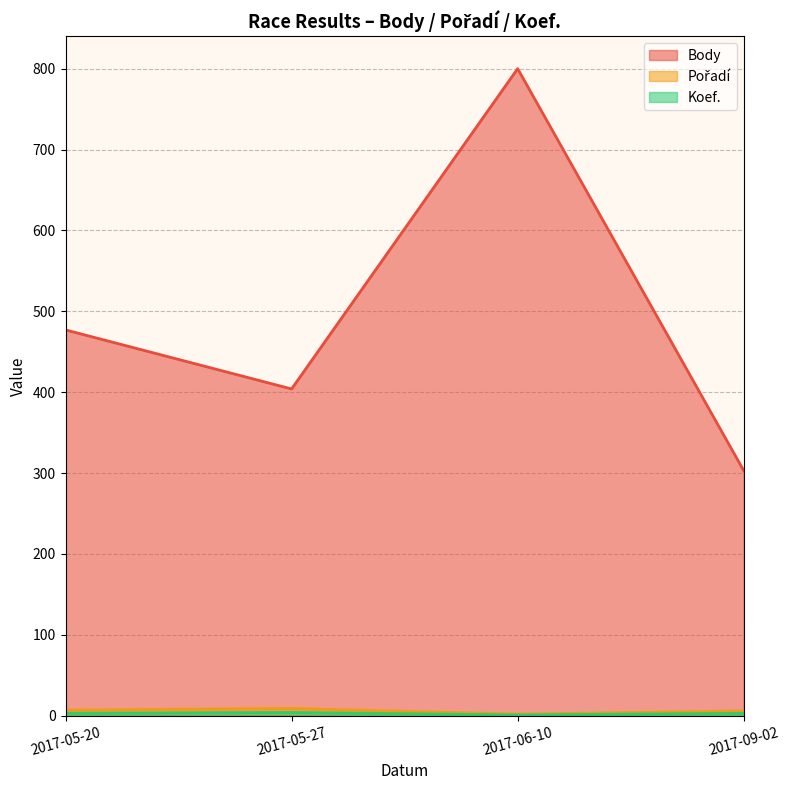

Between 2017-05-27 and 2017-06-10, which series saw the biggest shift?

Body